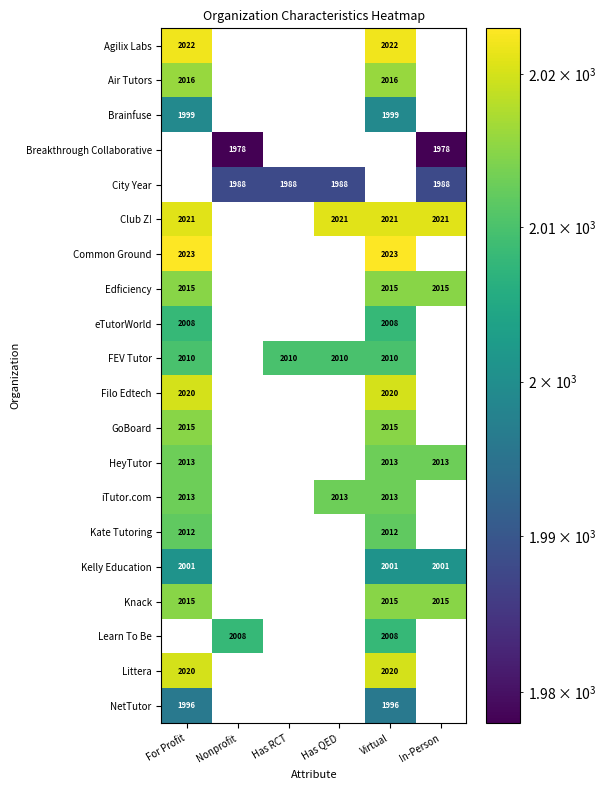

Which series has the largest total across all categories?

Club Z!